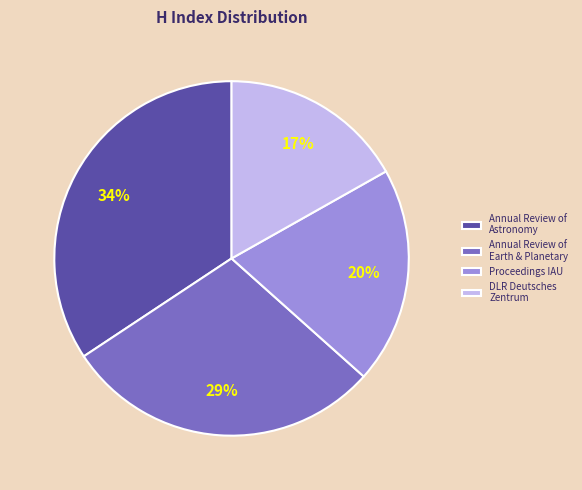

Count the number of slices in the pie.

4